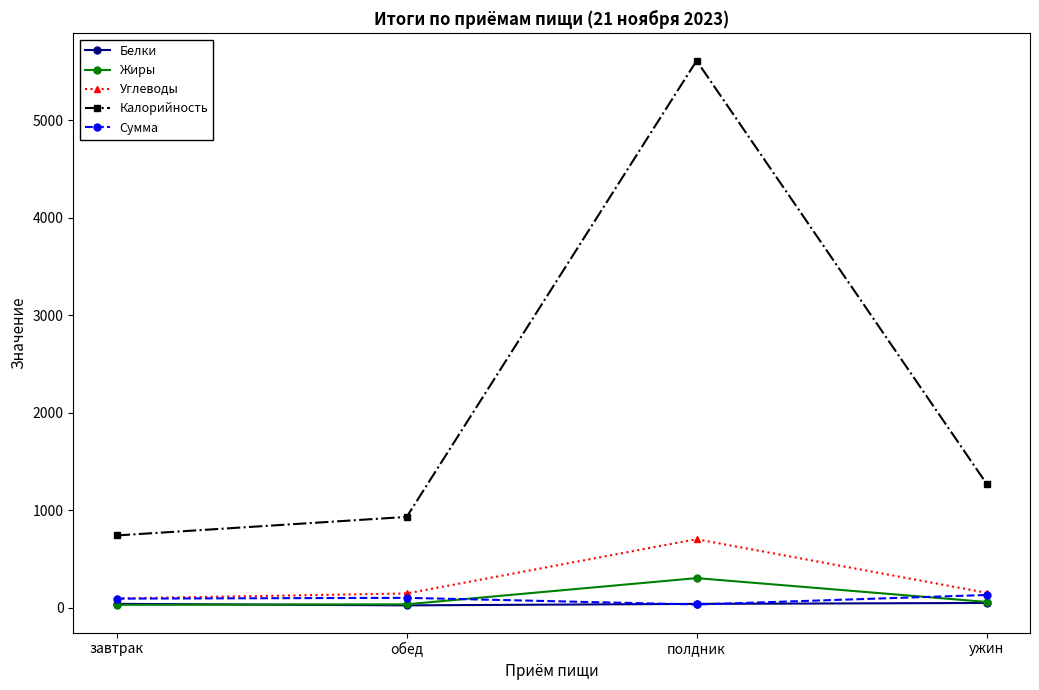

True or false: Калорийность and Сумма cross at least once.

False